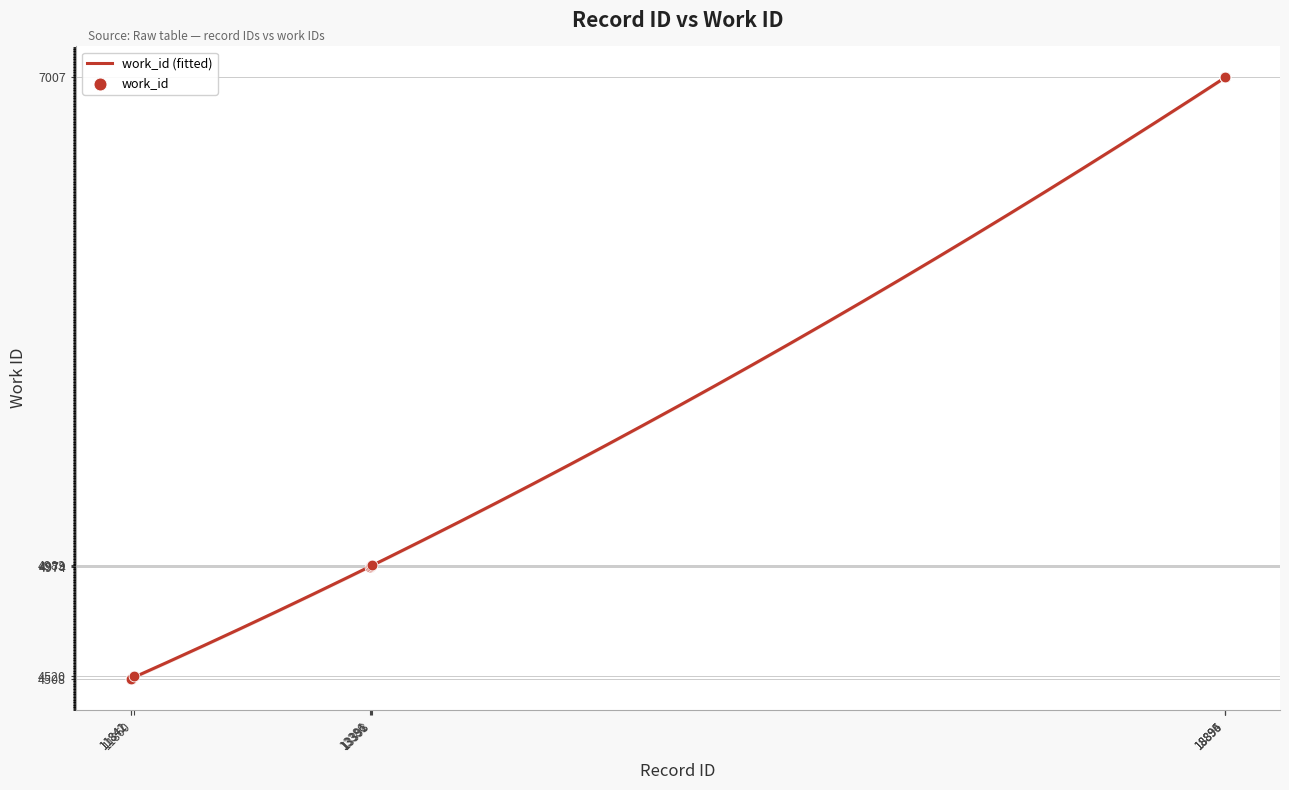

What is the change in value from 11841 to 18895?

+2499